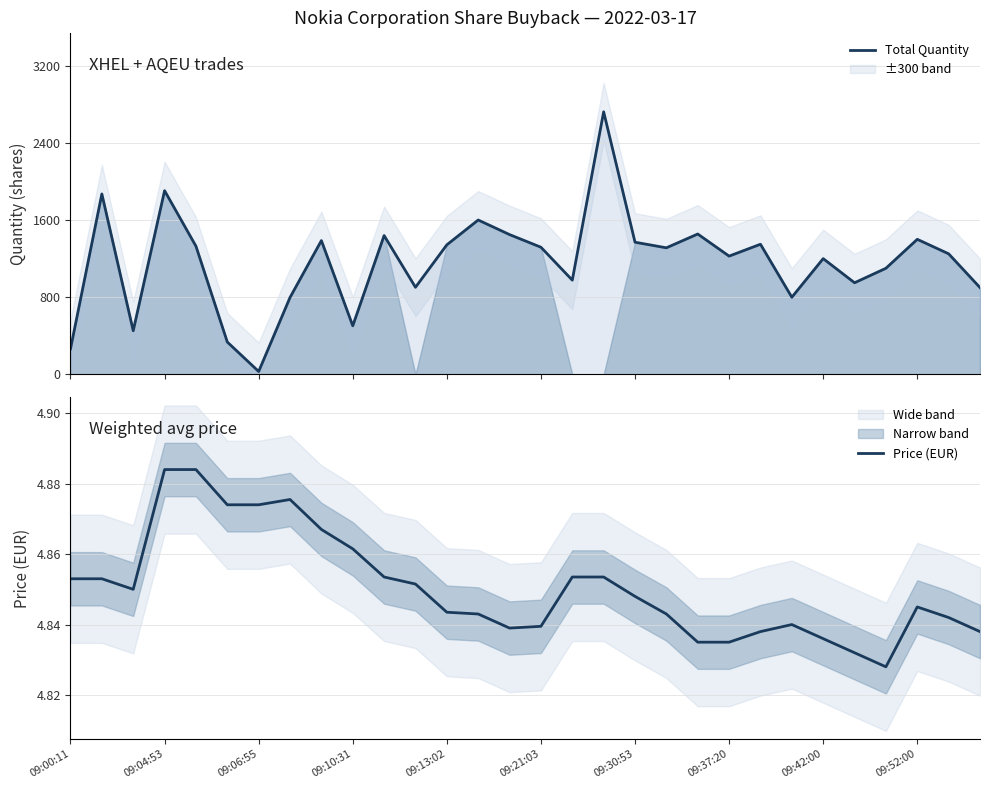

Rank the series by their maximum value, from highest to lowest.

Total Quantity, Price (EUR)